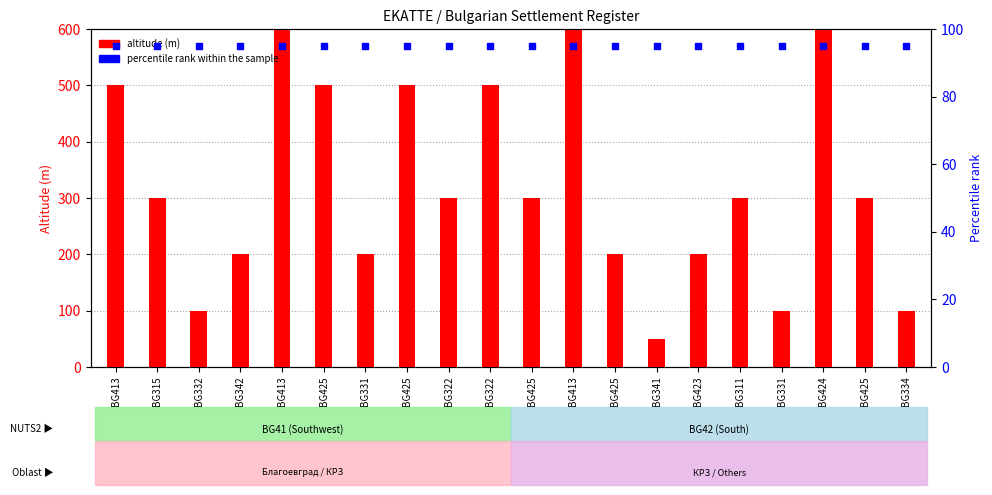

At how many categories does at least one series exceed 389?

7